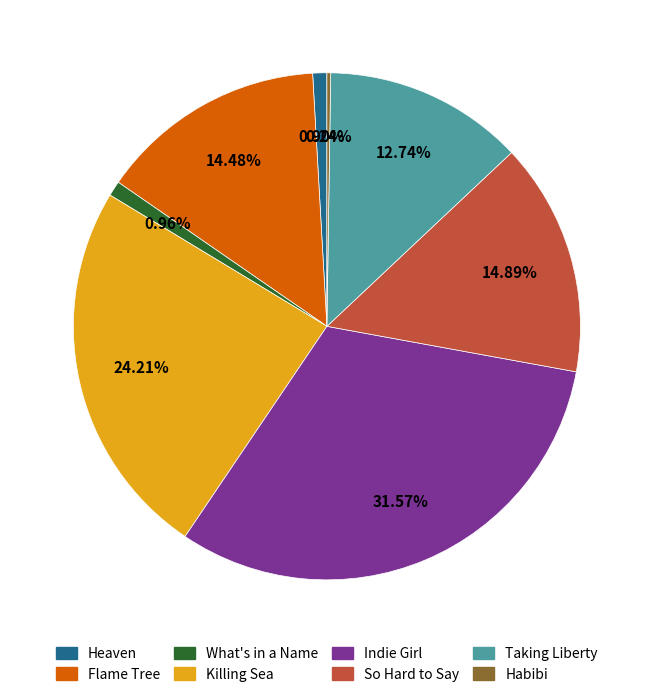

What is the largest slice in the pie chart?

Indie Girl